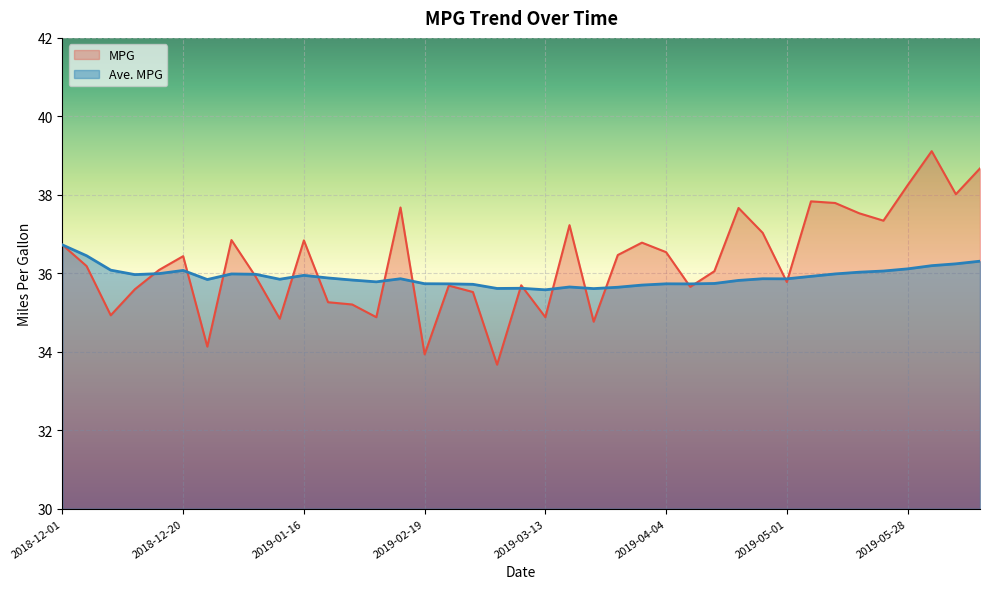

How many data points in MPG are less than 36?

17